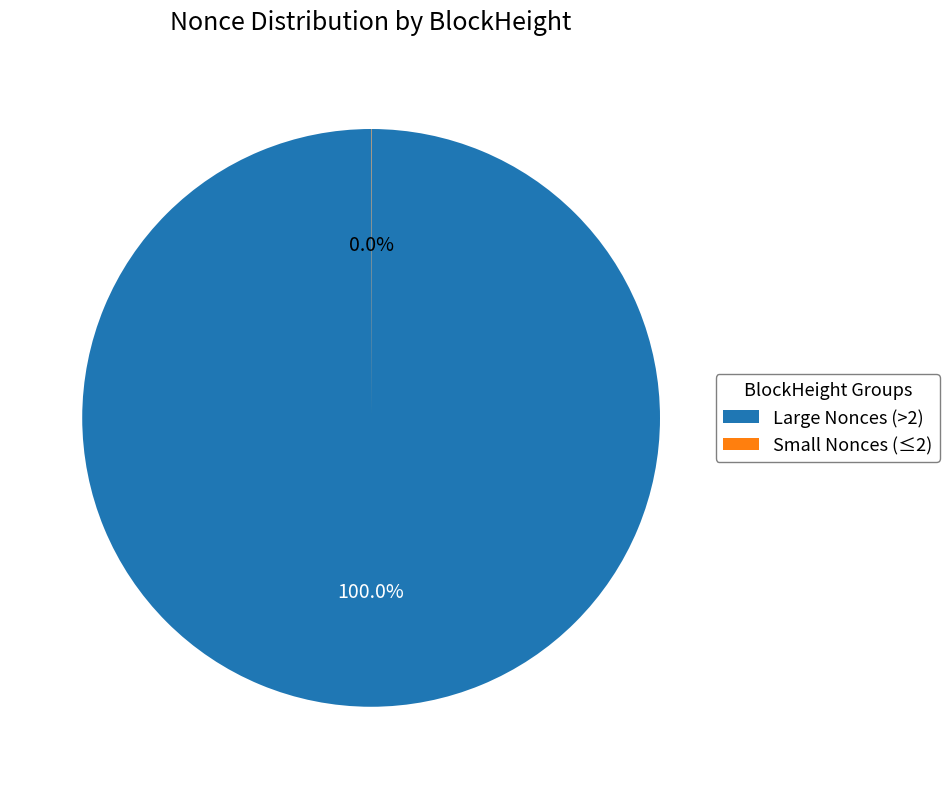

Which slice represents more than half of the pie?

Large Nonces (>2)